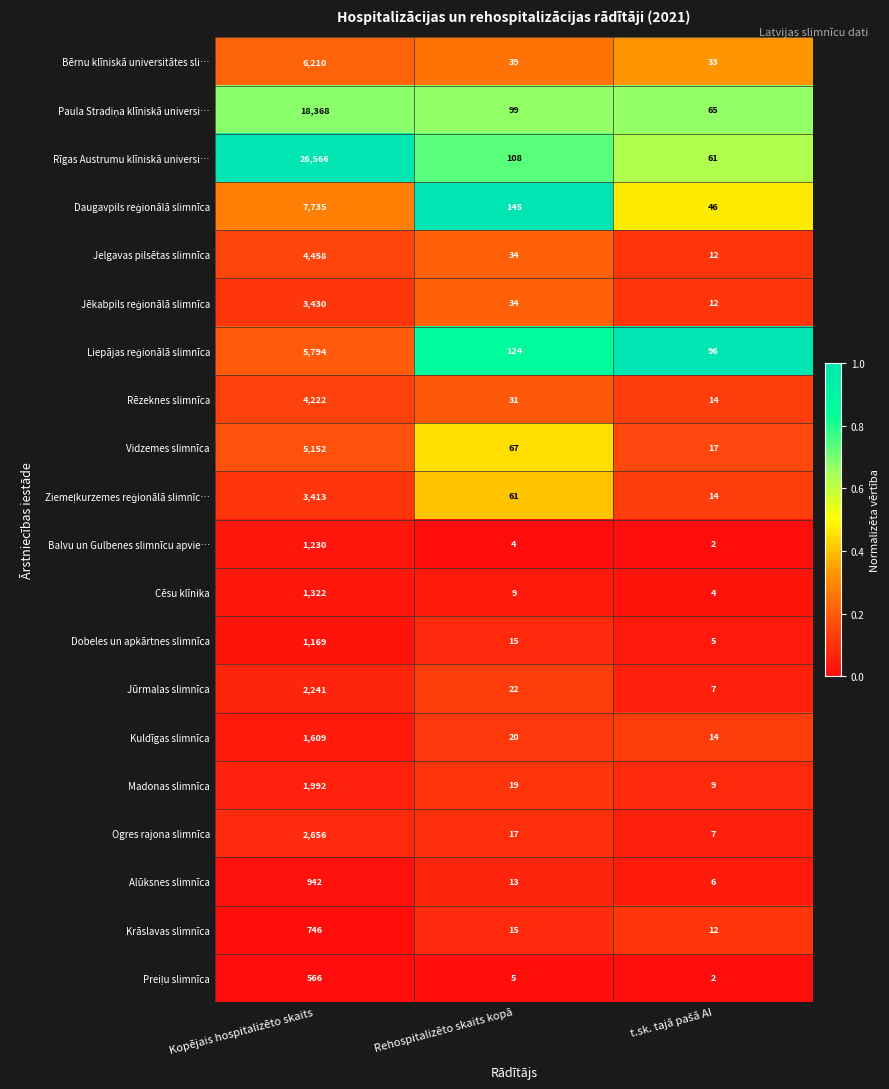

Which series has the largest total across all categories?

Rīgas Austrumu klīniskā universi…